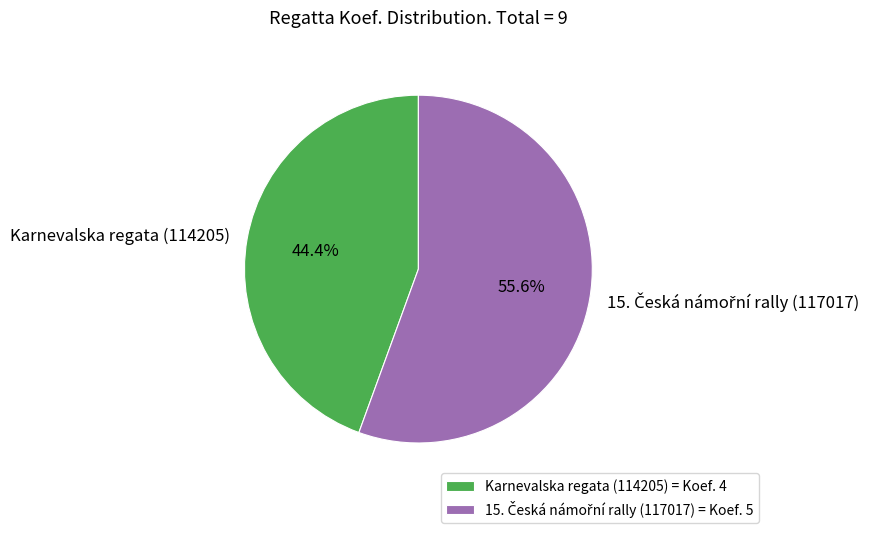

Does Karnevalska regata (114205) account for over 50% of the chart?

No